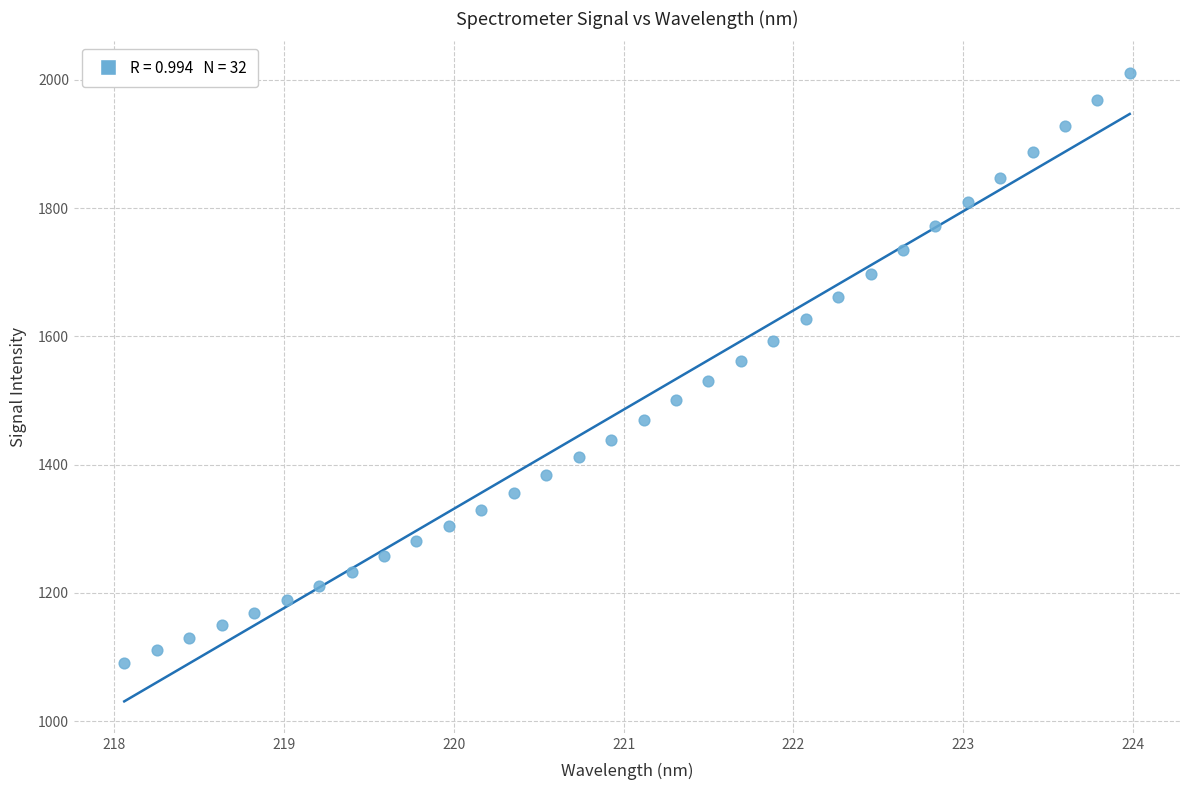

What is the range of X values (max minus min)?

5.9